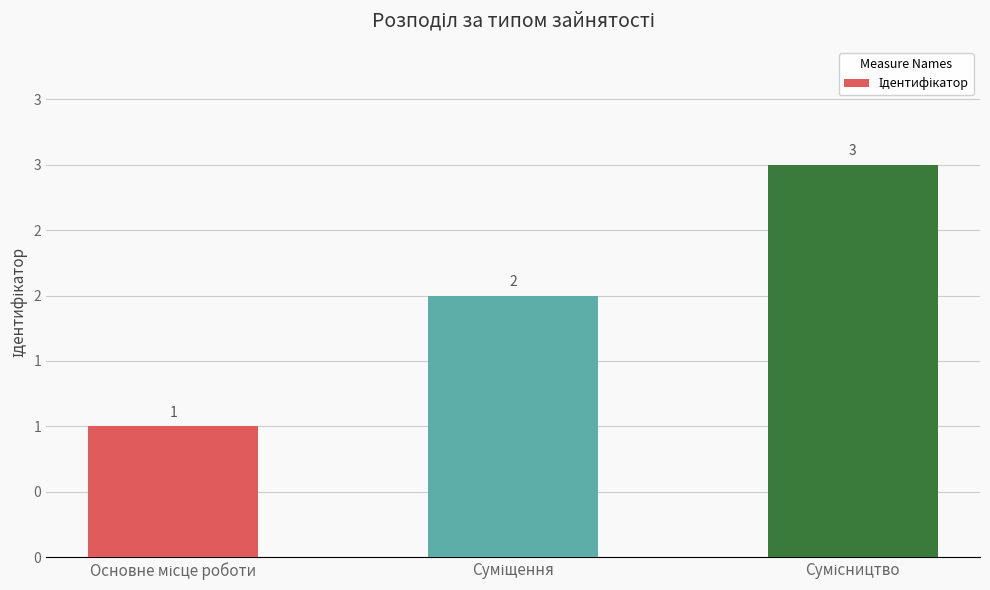

Which has a higher value, Основне місце роботи or Сумісництво?

Сумісництво